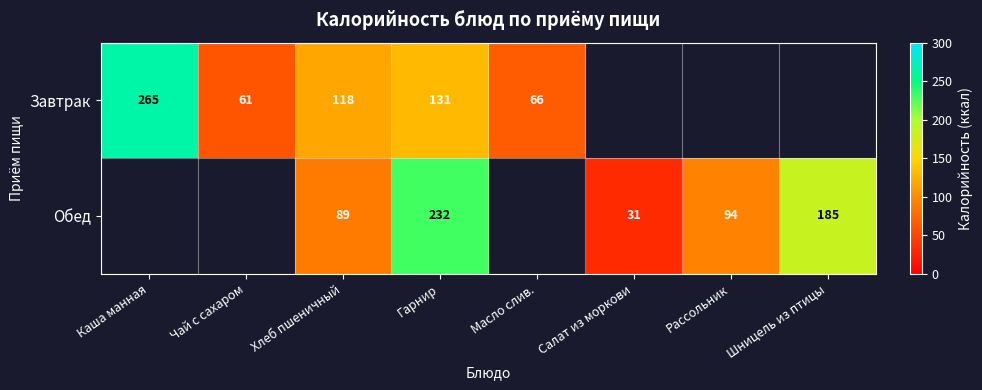

Which series changed the most between Хлеб пшеничный and Гарнир?

Обед